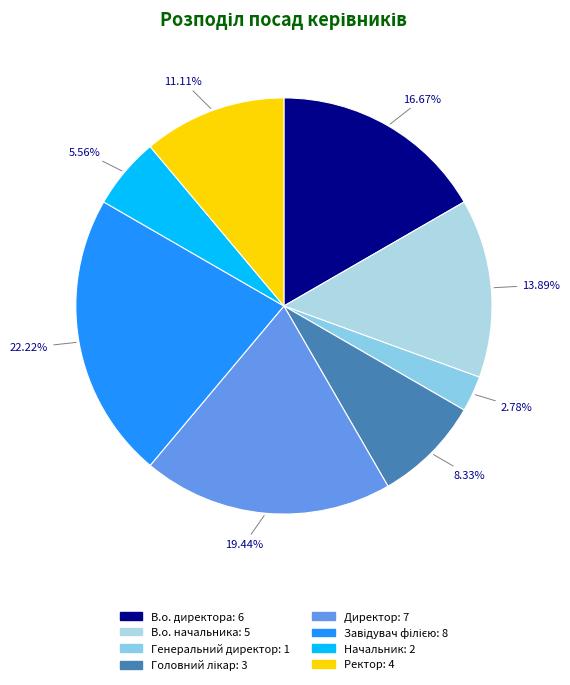

What percentage is the Начальник slice, to the nearest percent?

6%